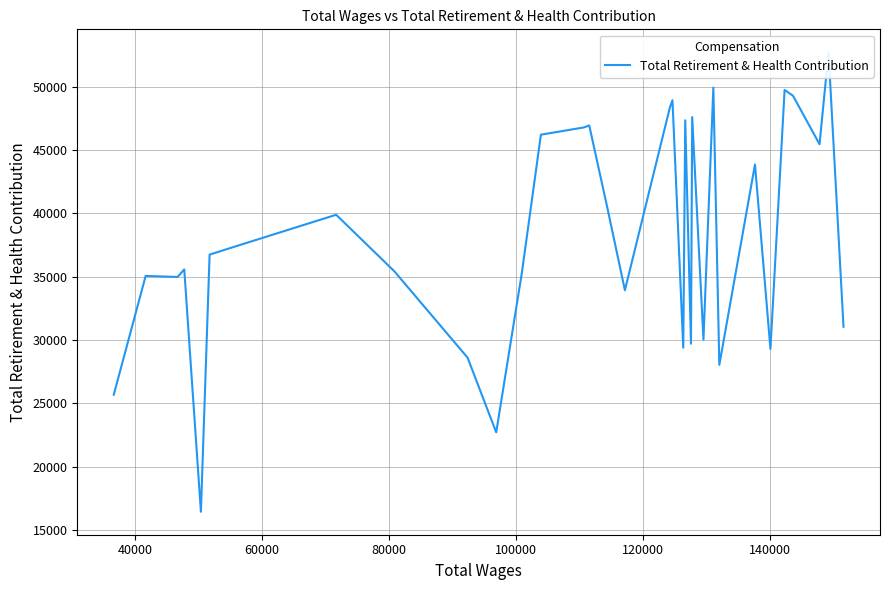

What is the difference between the maximum and minimum values?

36278